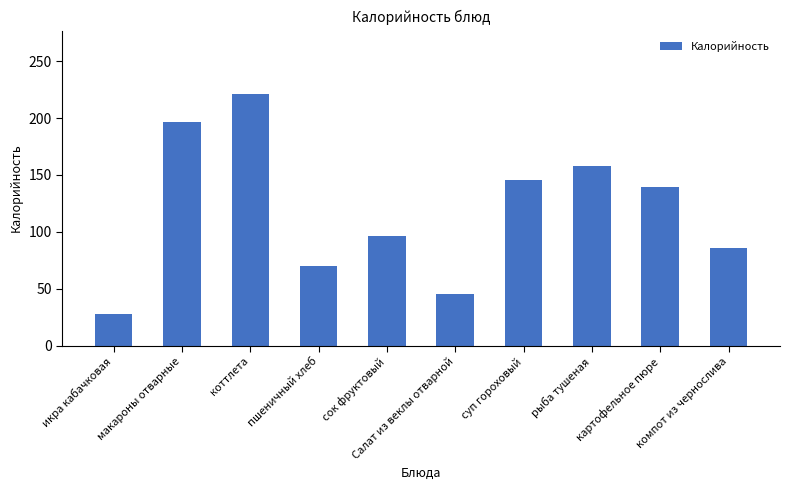

At which category does the chart reach its peak across all series?

коттлета